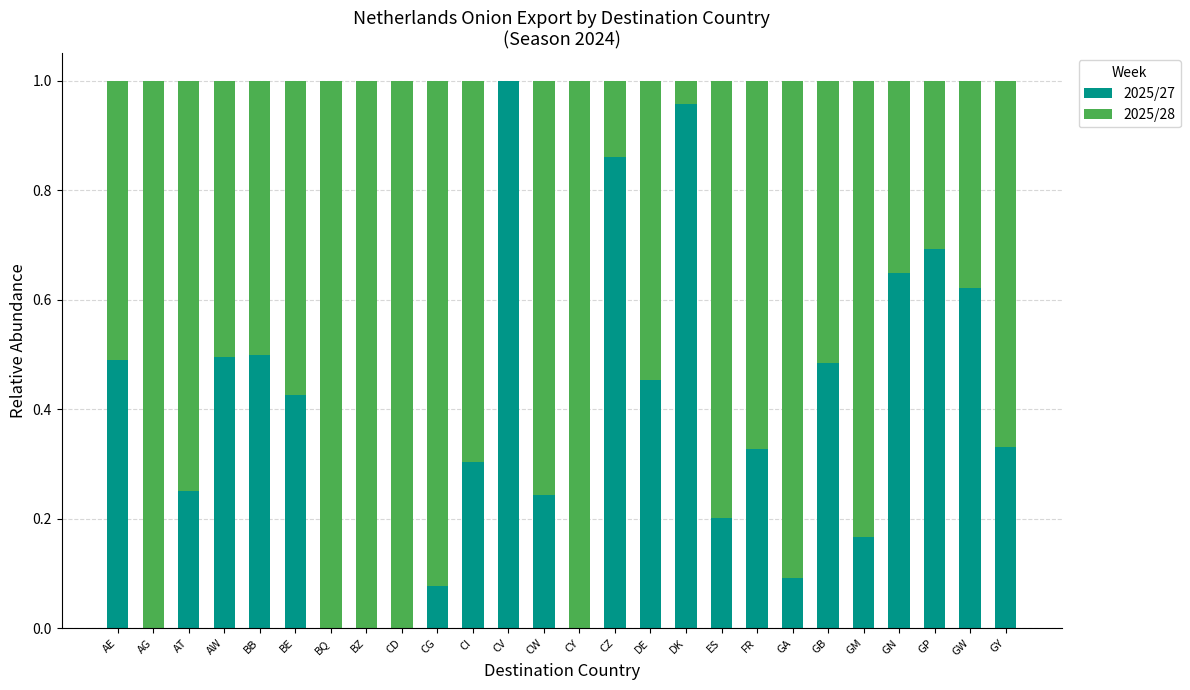

True or false: 2025/27 has a value of 0.9 at CZ.

True